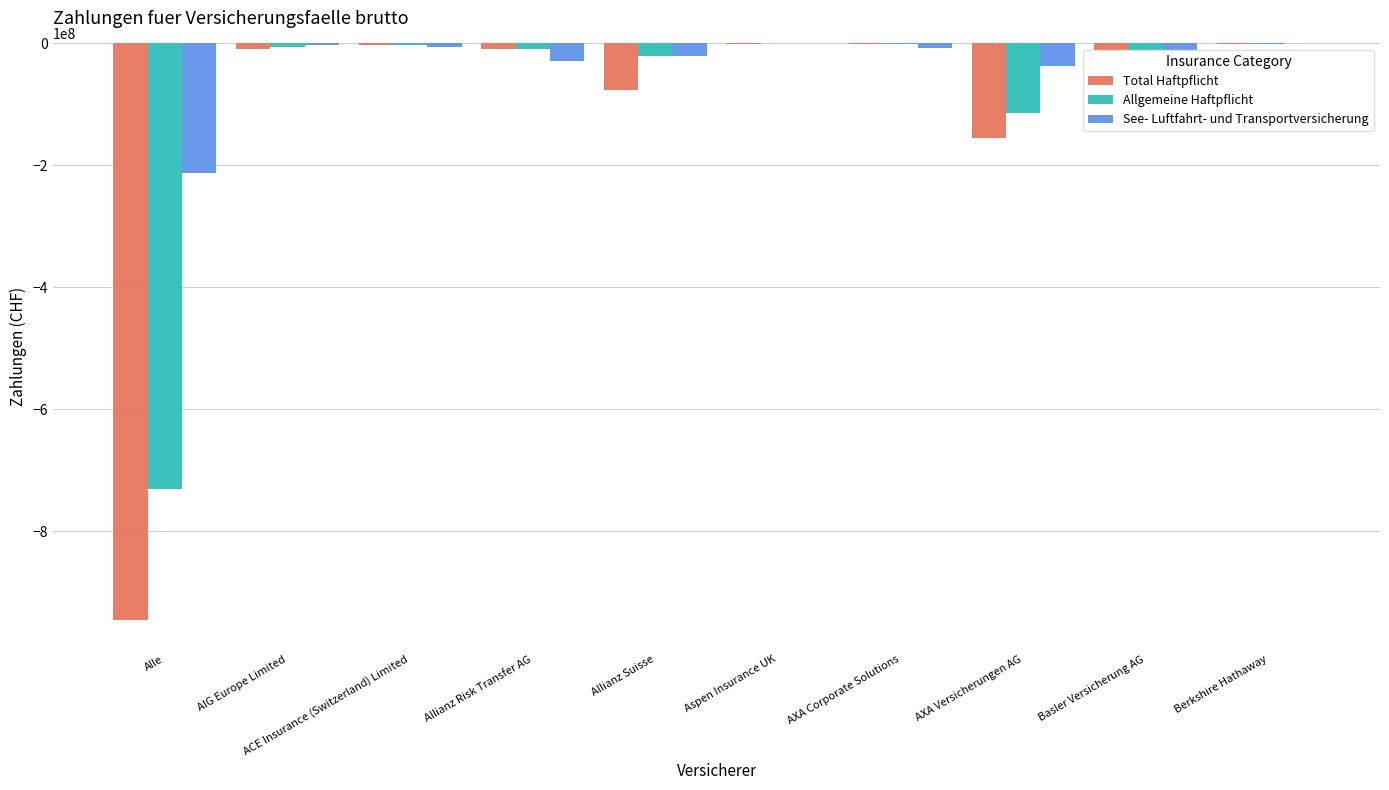

What is the sum of all Total Haftpflicht values?

-1275741277